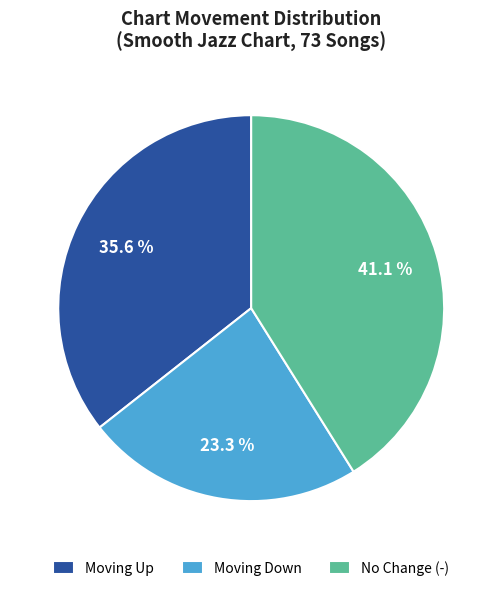

Approximately how many times larger is the value at No Change (-) compared to Moving Down?

1.8